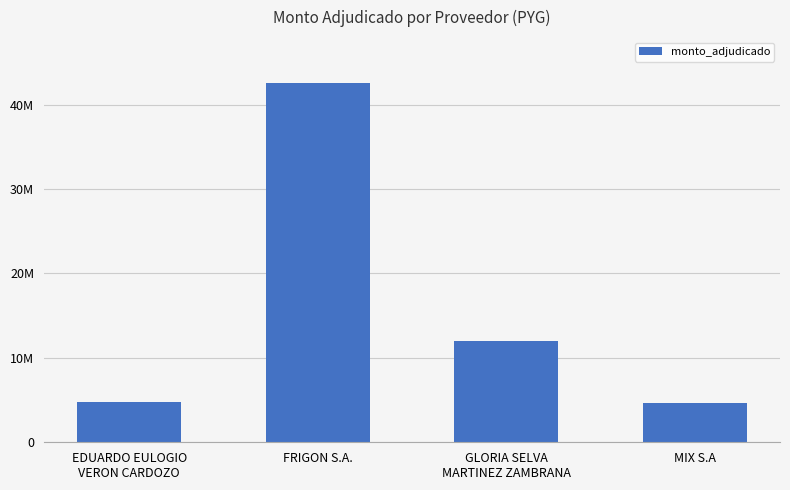

Which category has the lowest value across all series?

MIX S.A